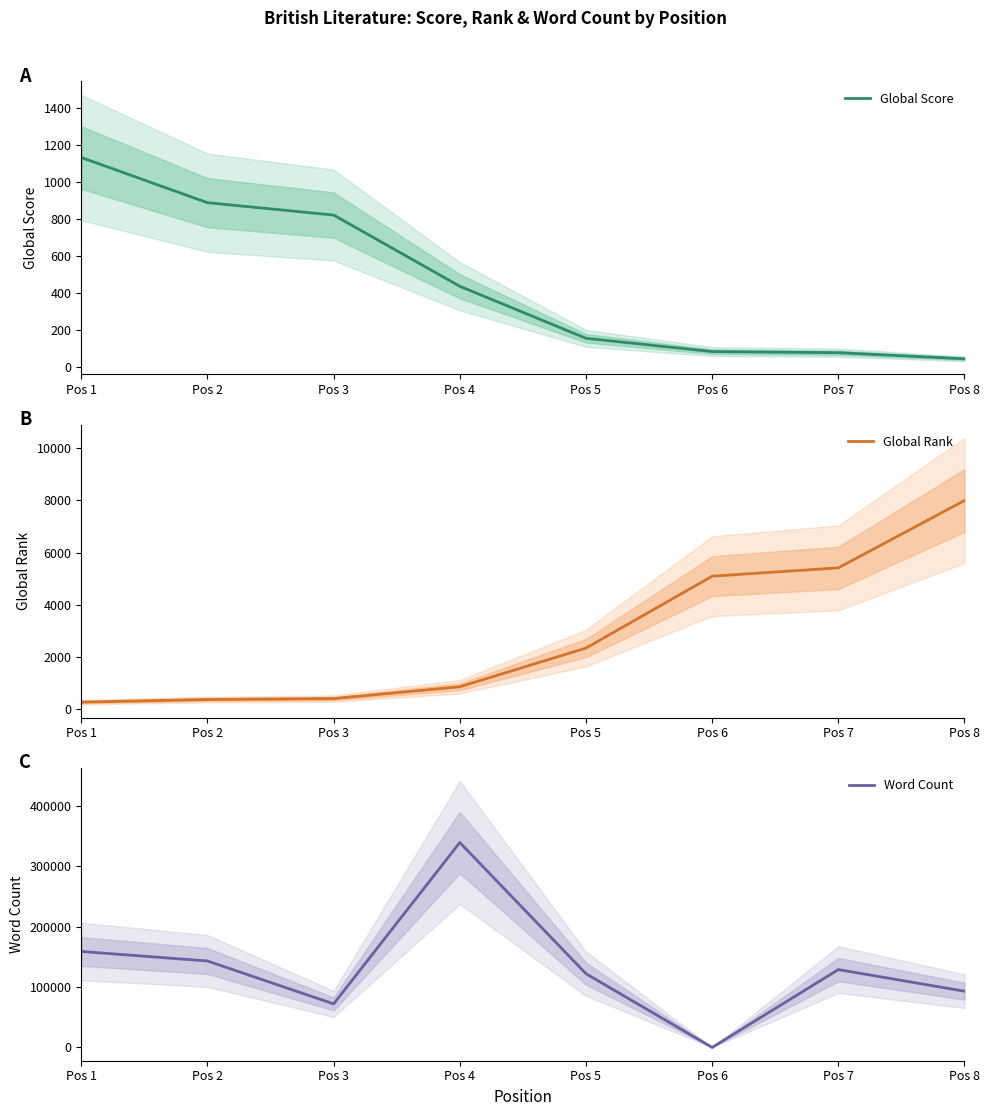

Which series changed the most between Pos 3 and Pos 4?

Word Count